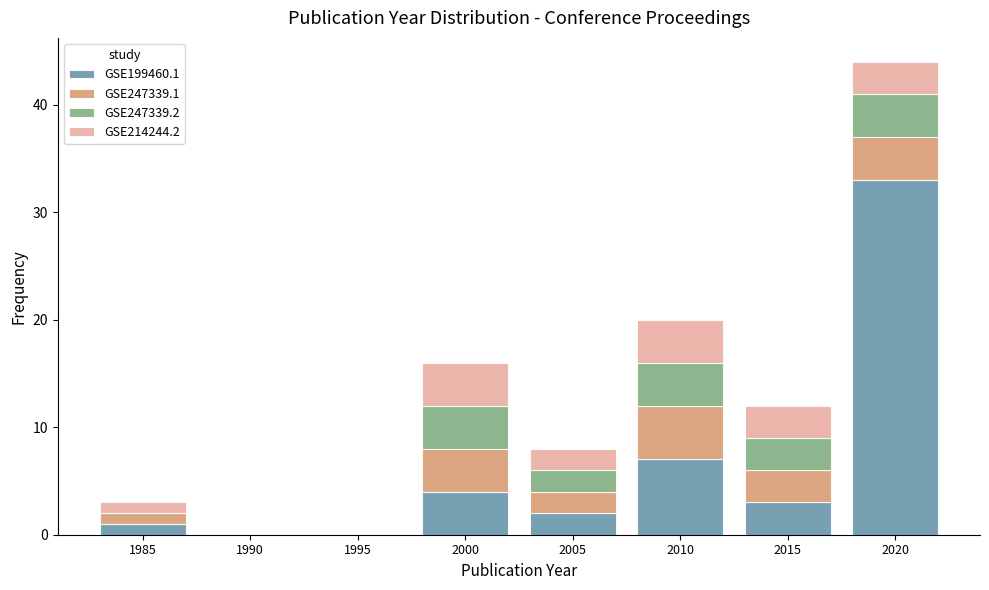

At which category is the sum across all series the highest?

2020